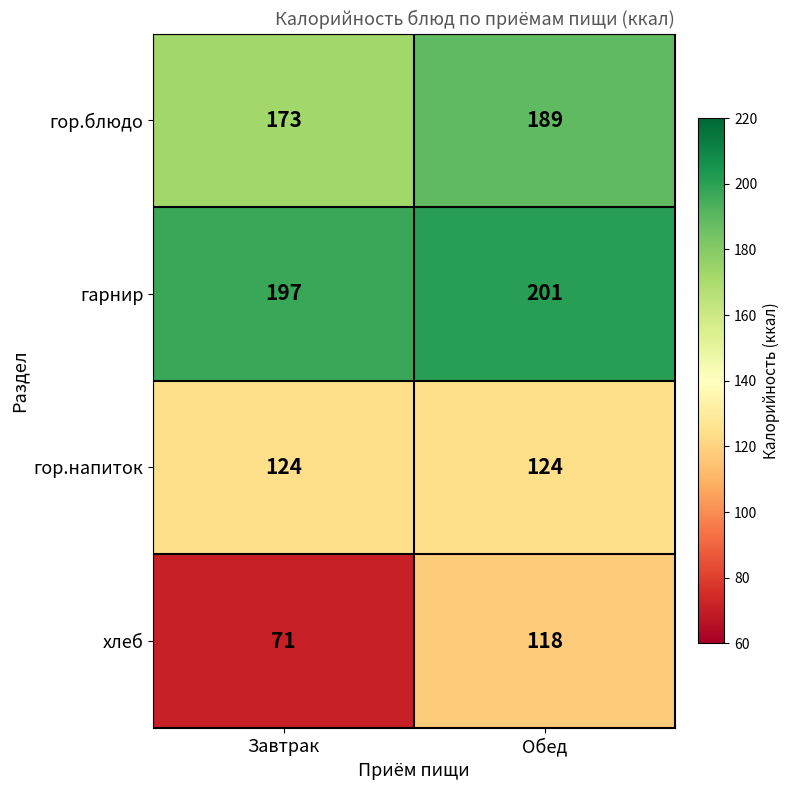

At how many categories does at least one series exceed 149?

2